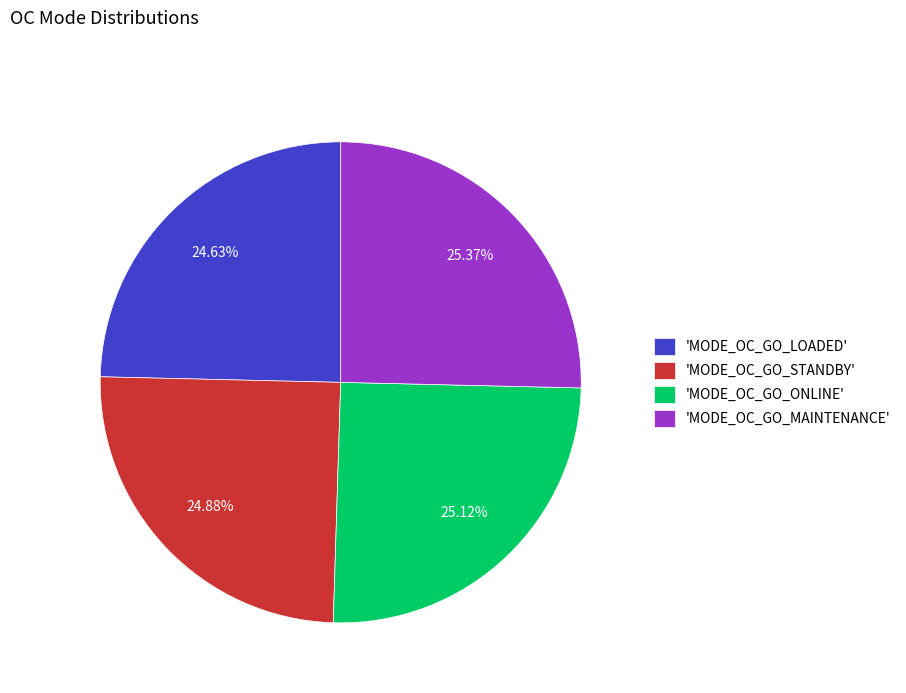

Approximately how many times larger is the value at 'MODE_OC_GO_ONLINE' compared to 'MODE_OC_GO_MAINTENANCE'?

1.0